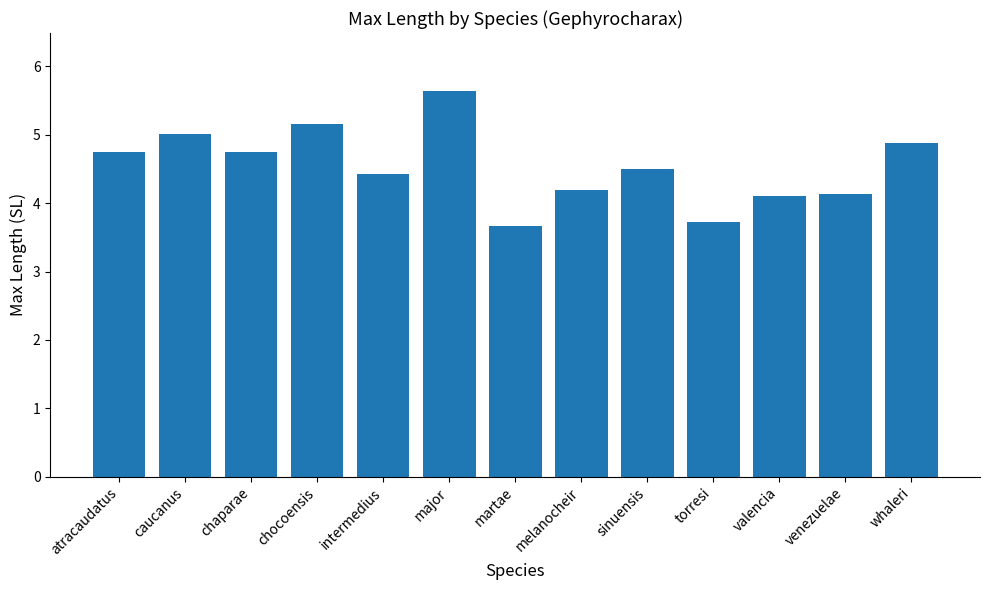

What value does the data have at atracaudatus?

4.7